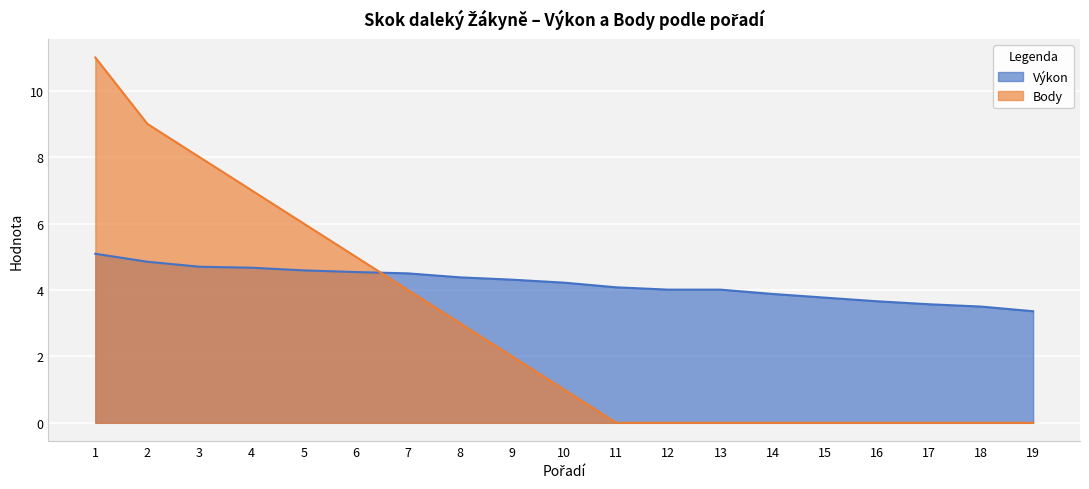

At 14, list the series in order from largest to smallest.

Výkon, Body